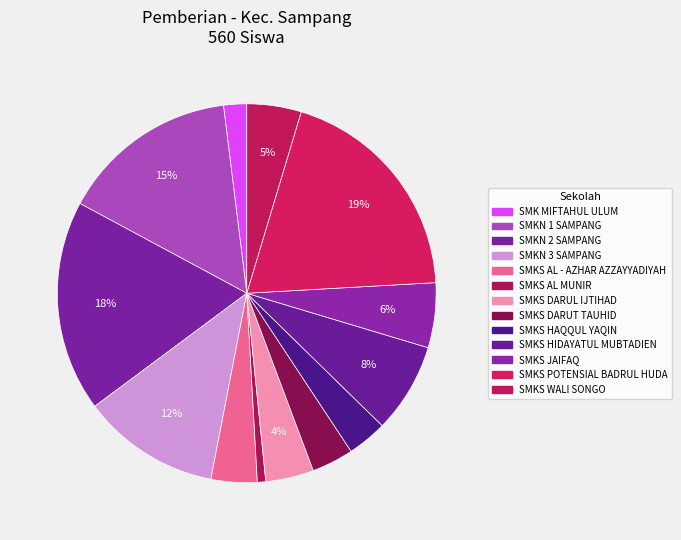

To the nearest percent, what is the difference between the largest and smallest slice percentages?

19%